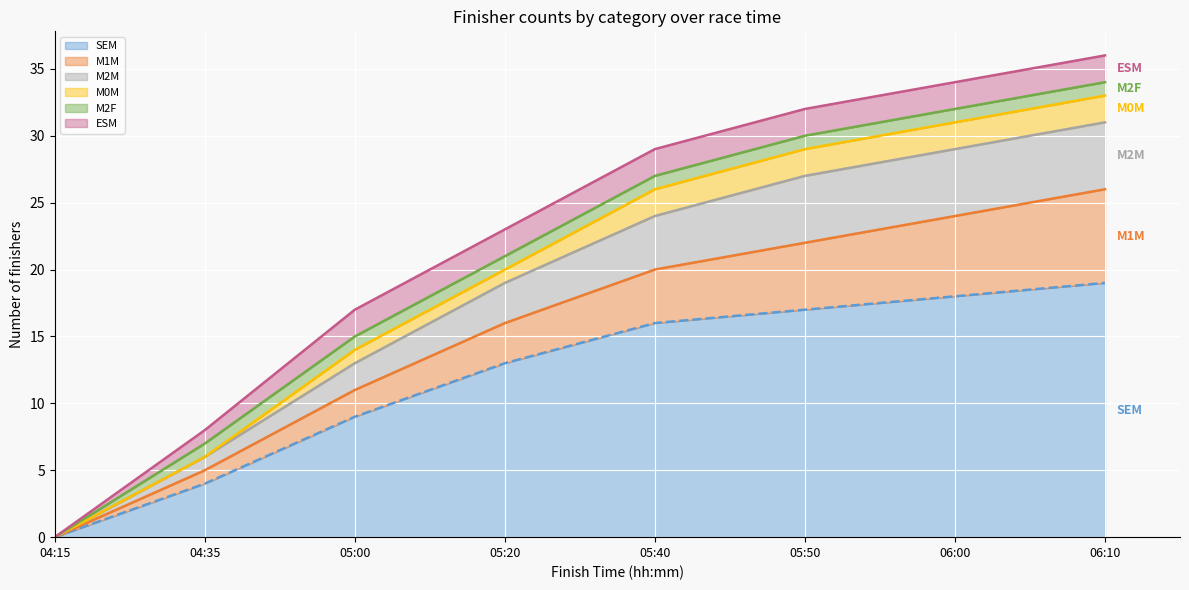

What is the label of the 1st point from the right?

06:10